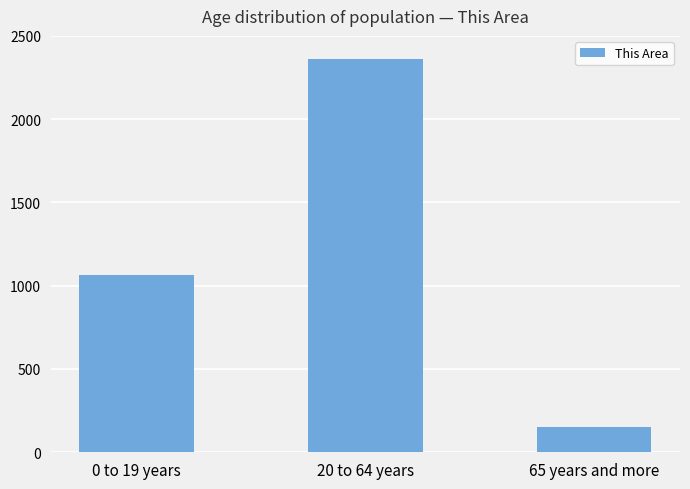

How many data points are less than 1067?

1